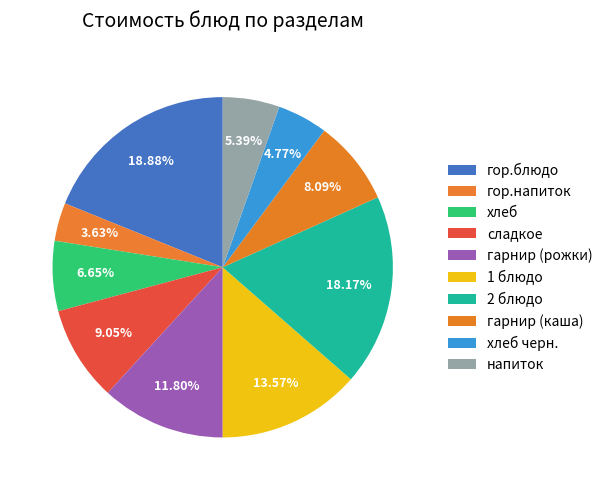

Rank the categories by value from highest to lowest.

гор.блюдо, 2 блюдо, 1 блюдо, гарнир (рожки), сладкое, гарнир (каша), хлеб, напиток, хлеб черн., гор.напиток